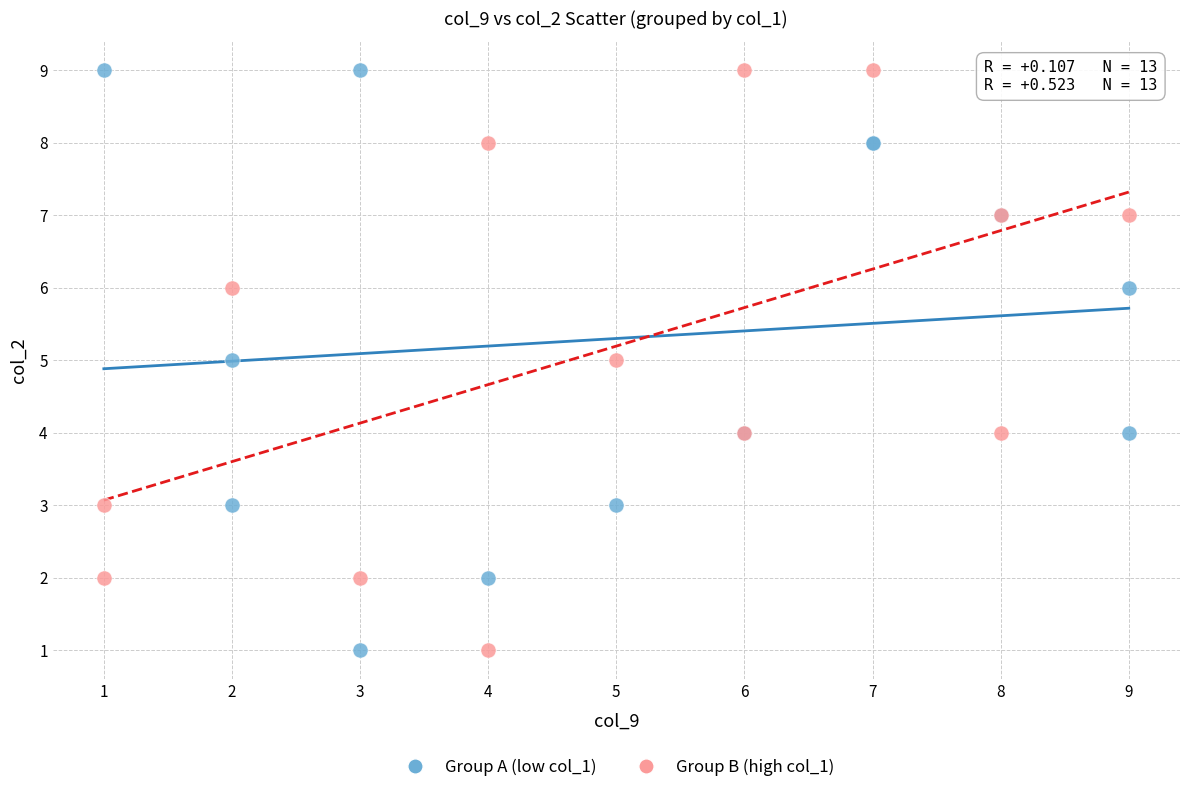

What are all the series names shown in the legend?

Group A (low col_1), Group B (high col_1)